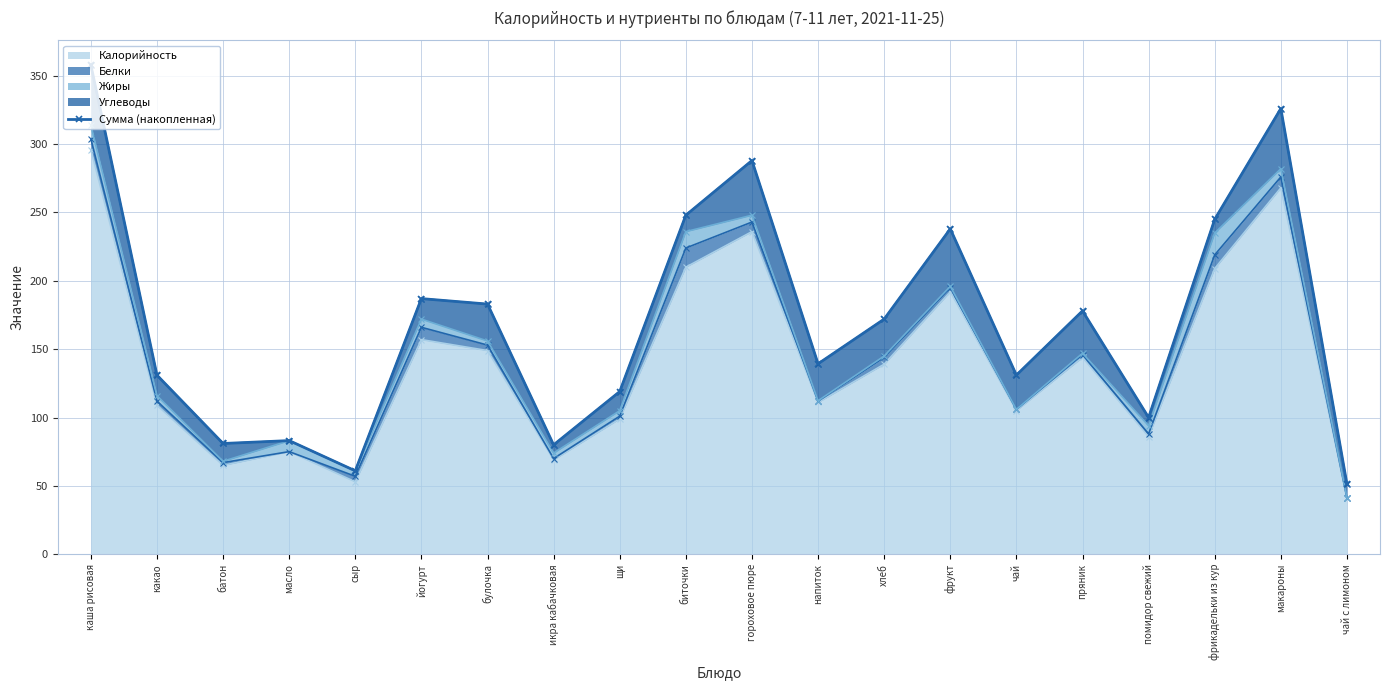

Does the chart have visible grid lines?

Yes